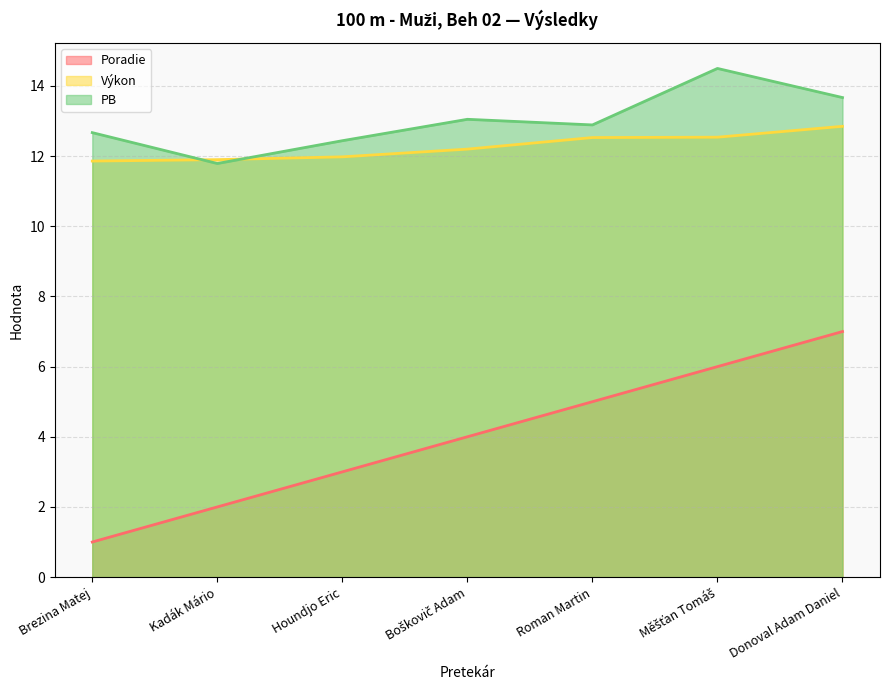

True or false: Výkon has a value of 12.0 at Houndjo Eric.

True